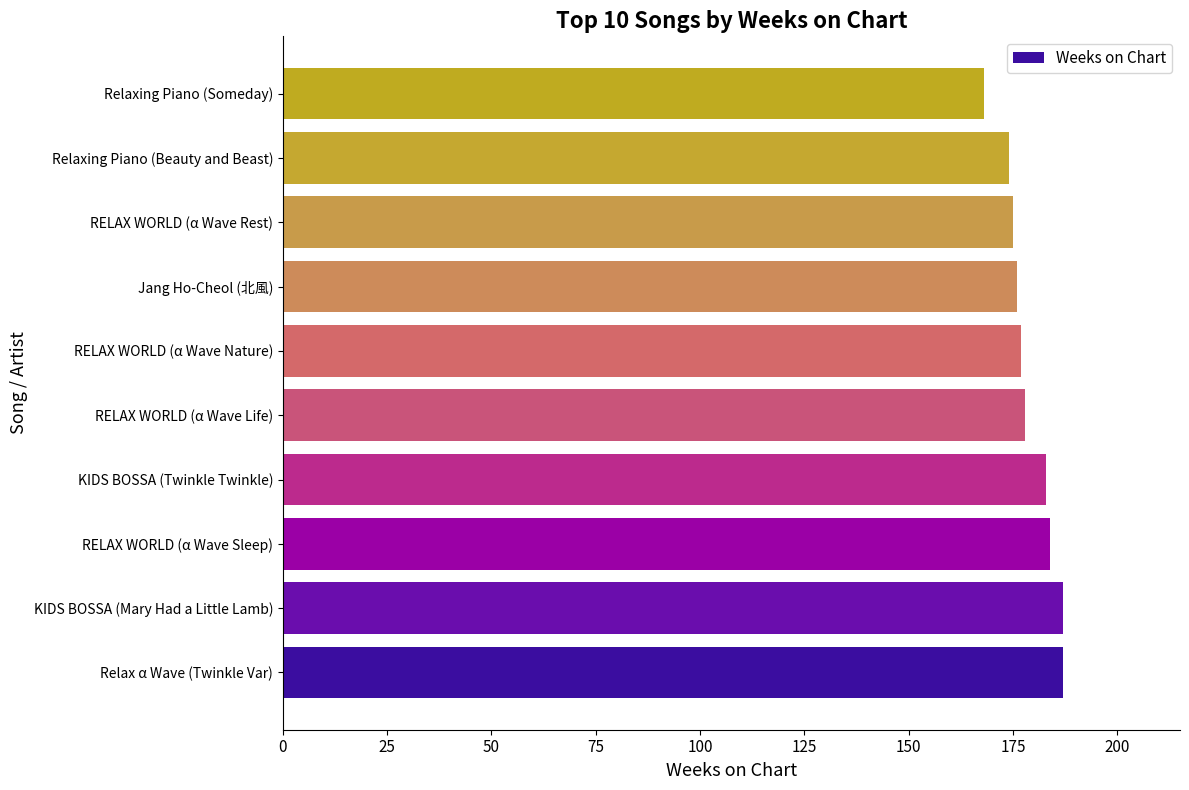

What is the approximate value at KIDS BOSSA (Twinkle Twinkle)?

183